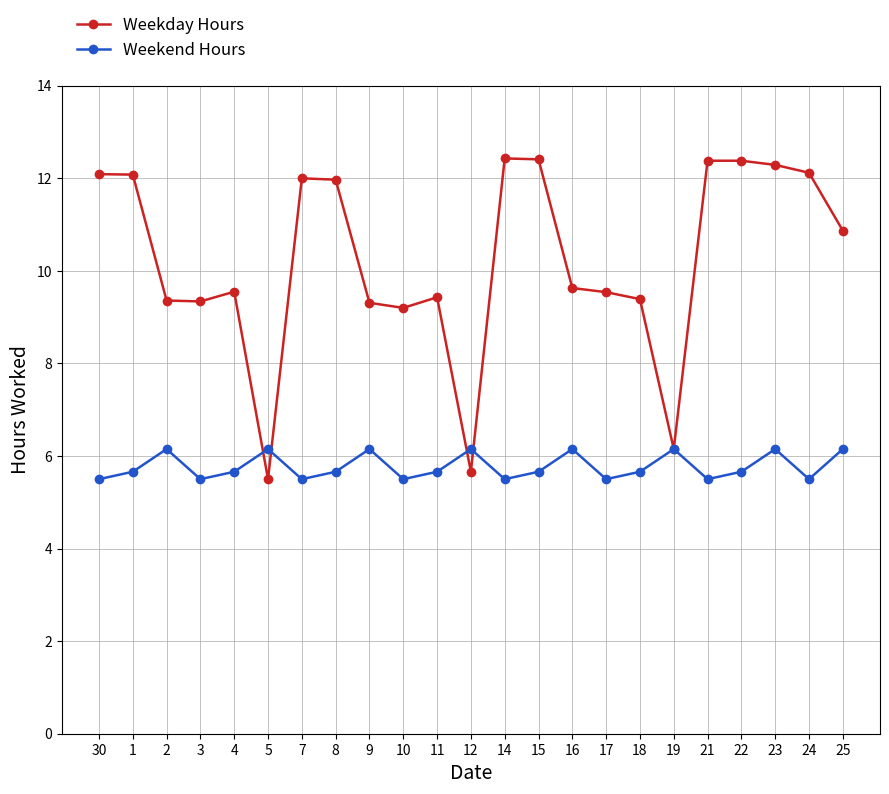

What is the maximum value for Weekend Hours?

6.2